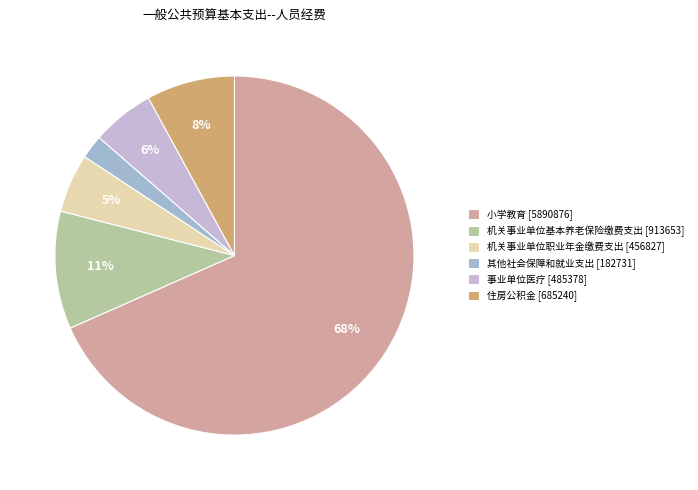

Is the sum of 其他社会保障和就业支出 and 住房公积金 greater than half?

No